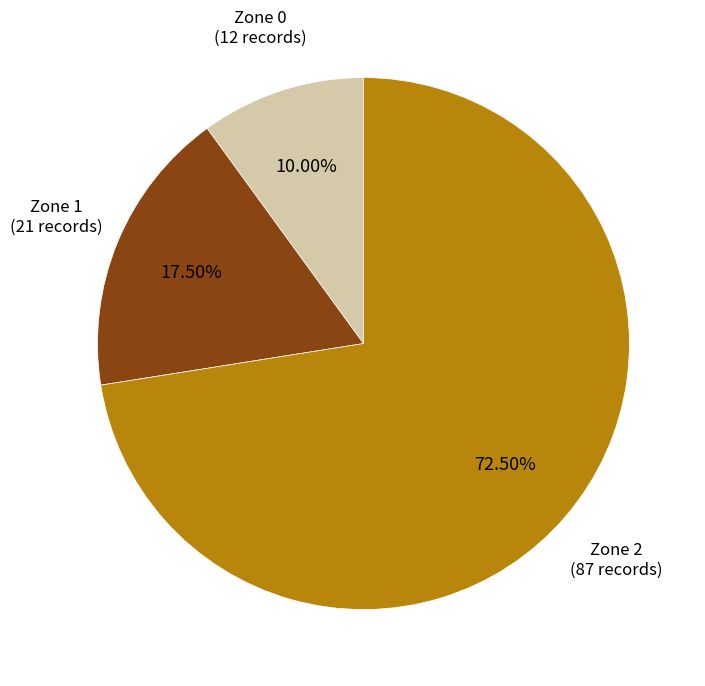

Is there a majority slice in this chart?

Yes